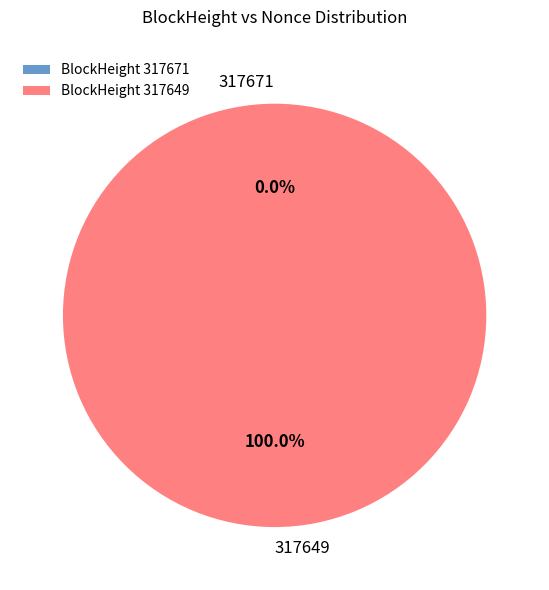

What is the largest slice in the pie chart?

317649